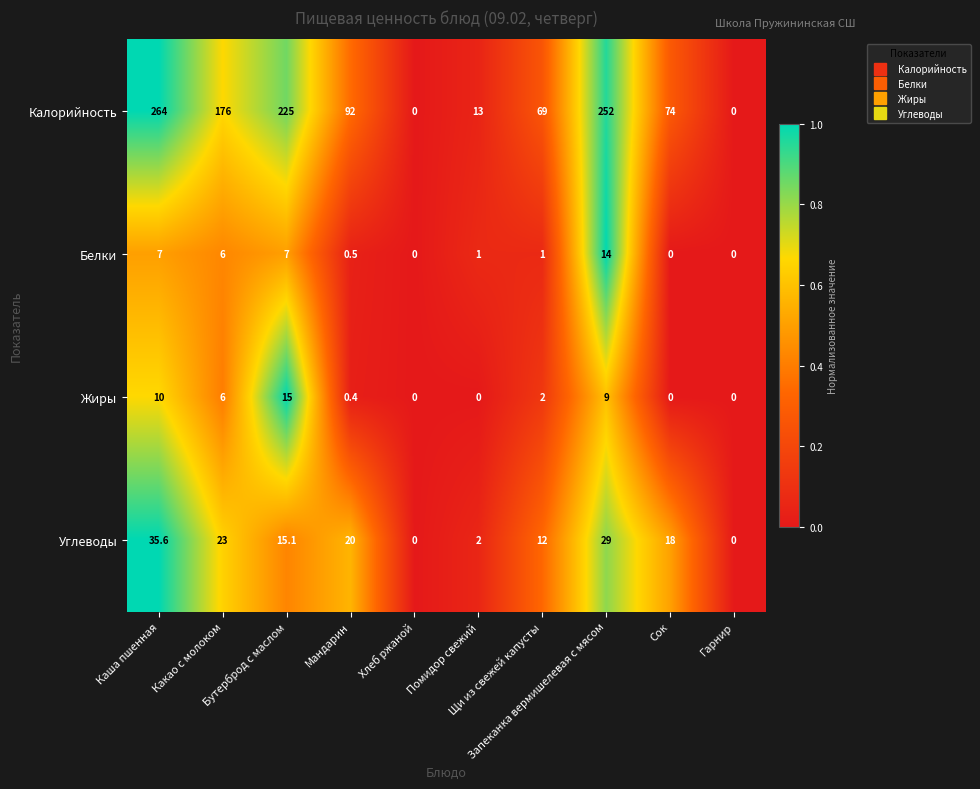

How many categories are shown in the chart?

10